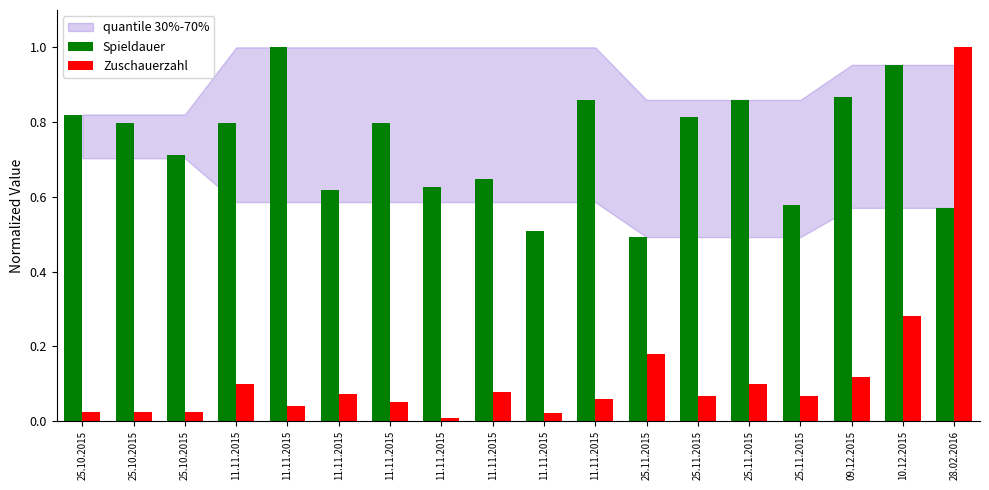

What is the difference between the highest and lowest values at 25.10.2015?

0.8